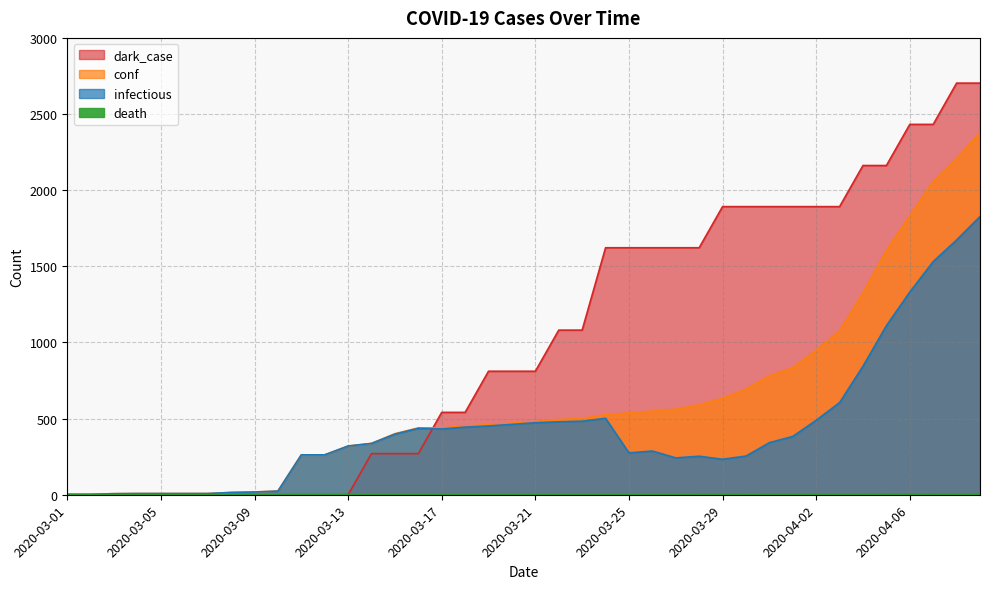

Is it true that infectious equals 341 at 2020-03-27?

False